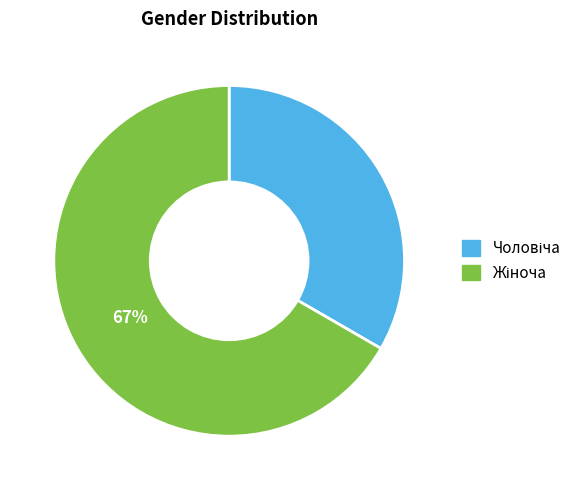

Is there a majority slice in this chart?

Yes